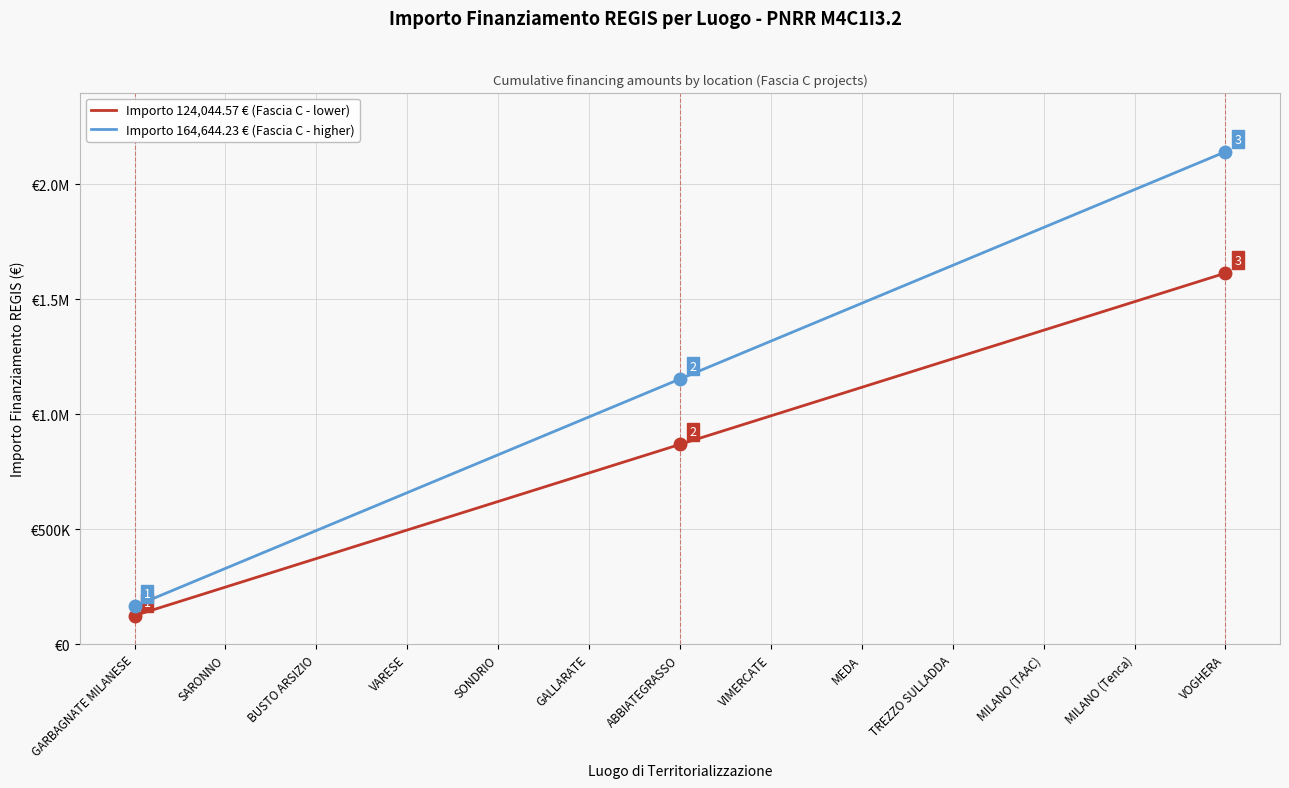

What are all the series names shown in the legend?

Importo 124,044.57 € (Fascia C - lower), Importo 164,644.23 € (Fascia C - higher)